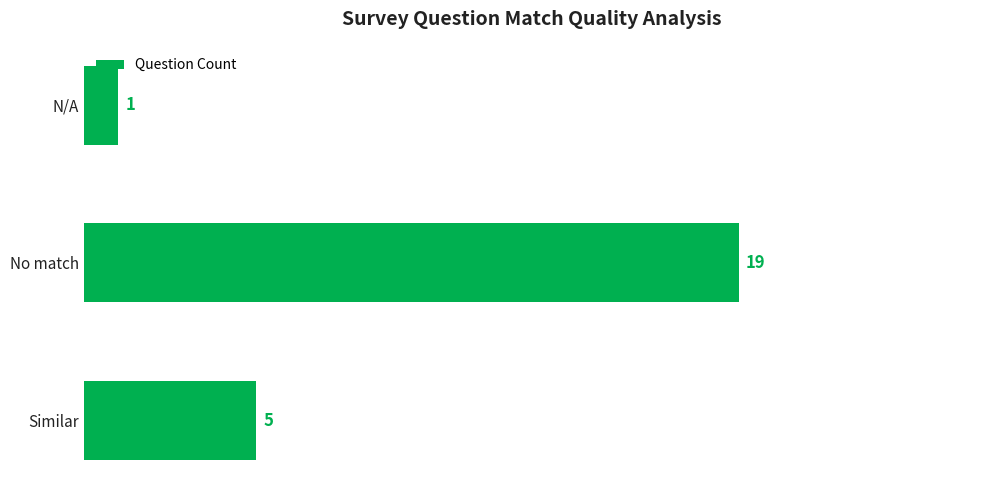

Which label corresponds to the largest value in the chart?

No match